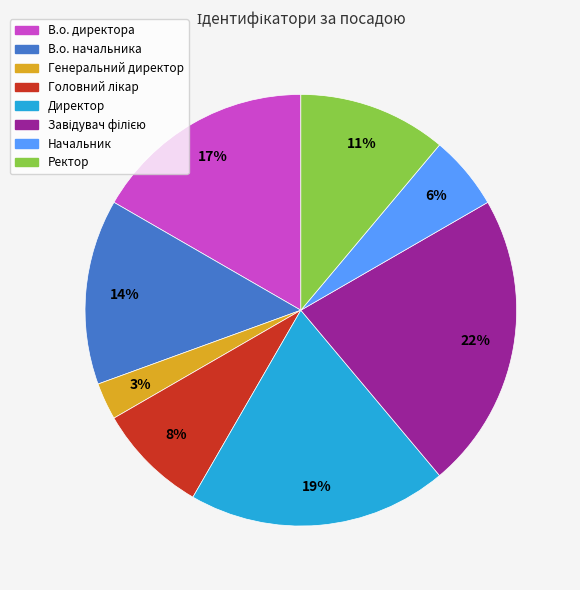

Is there any slice that represents more than half of the pie?

No